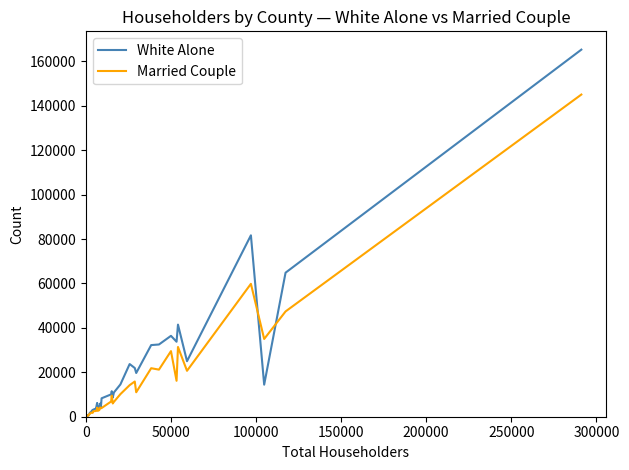

Does the chart display data point markers on the line(s)?

No